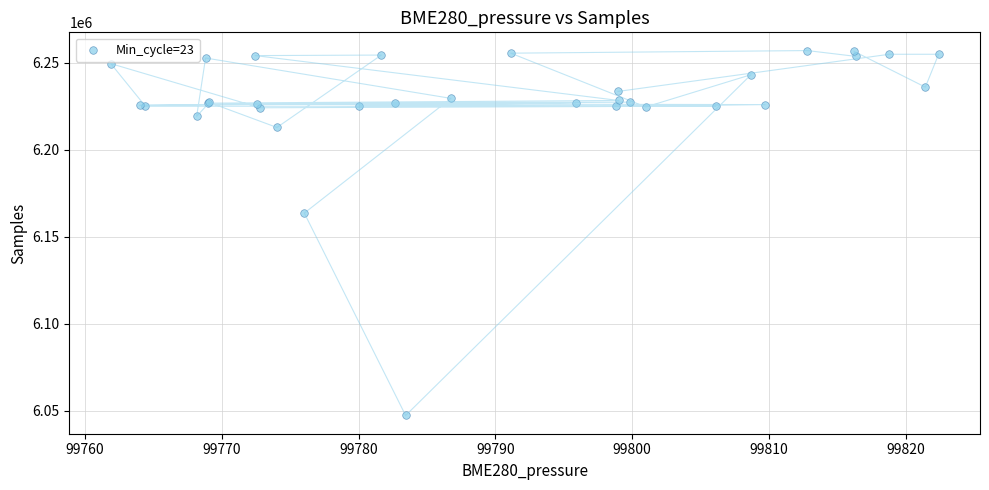

What Y value in the scatter plot is closest to 6152160?

6163606